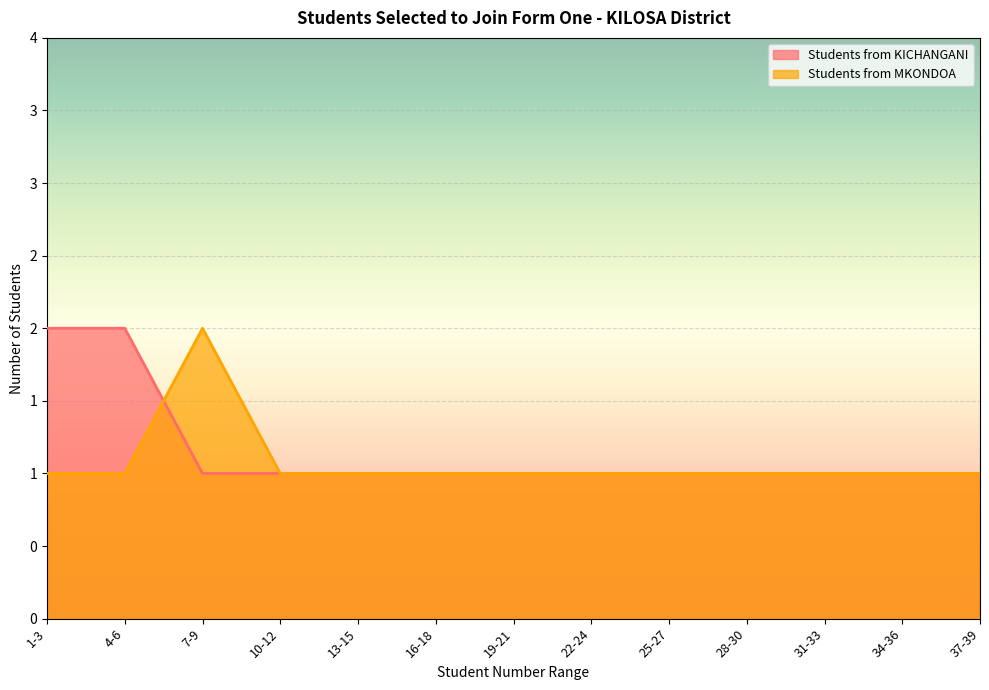

What is the difference between the maximum and second lowest values in the Students from MKONDOA series?

1